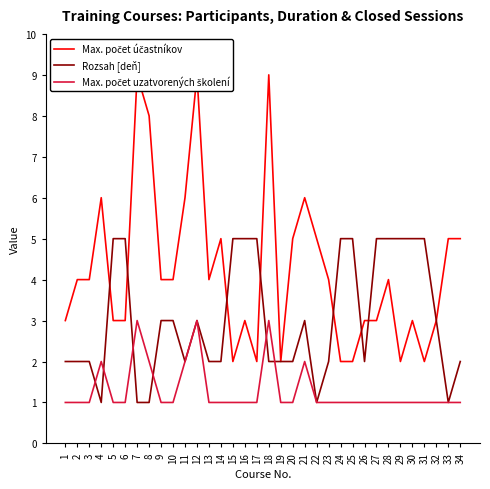

Does the chart have visible grid lines?

No